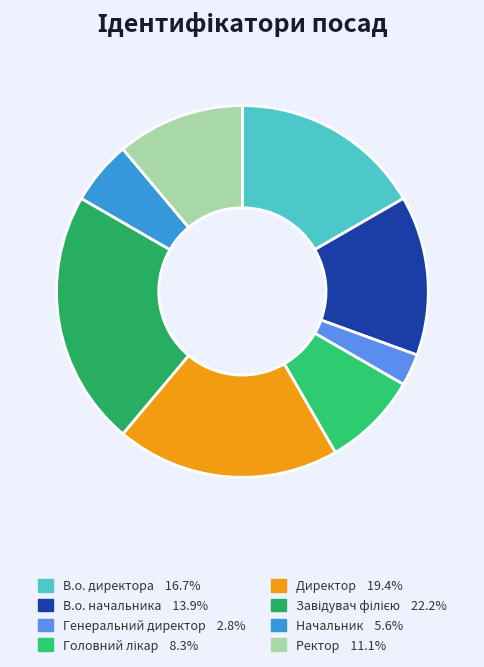

True or false: Ректор accounts for 11% of the total.

True